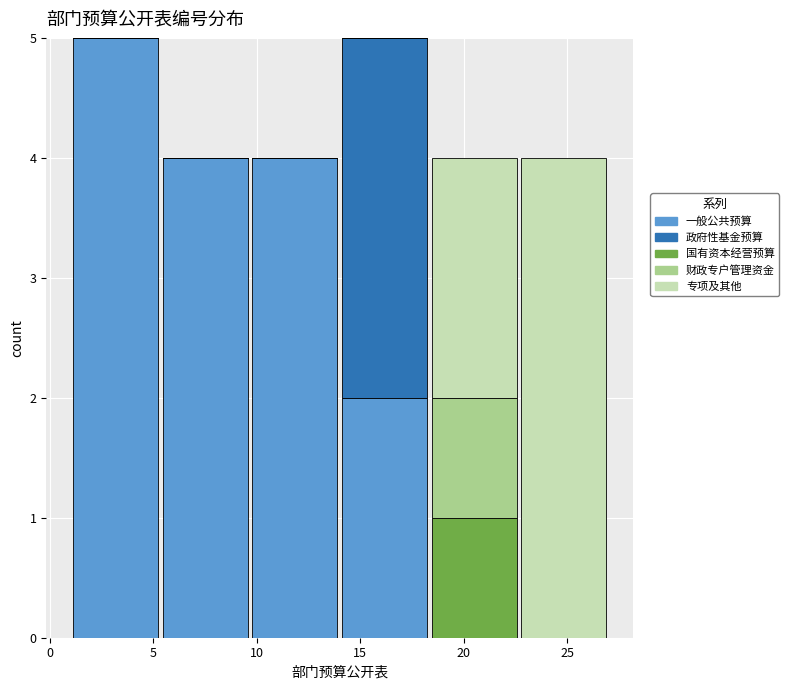

Reading left to right, transcribe this chart: for each stacked bar, give the range it covers on the x-axis and its total height. Neither the bar edges nor the heights are printed on the chart, so give them approximately, as read against the axes.

1.0 to 5.5: 5
5.5 to 9.5: 4
9.5 to 14.0: 4
14.0 to 18.5: 5
18.5 to 22.5: 4
22.5 to 27.0: 4